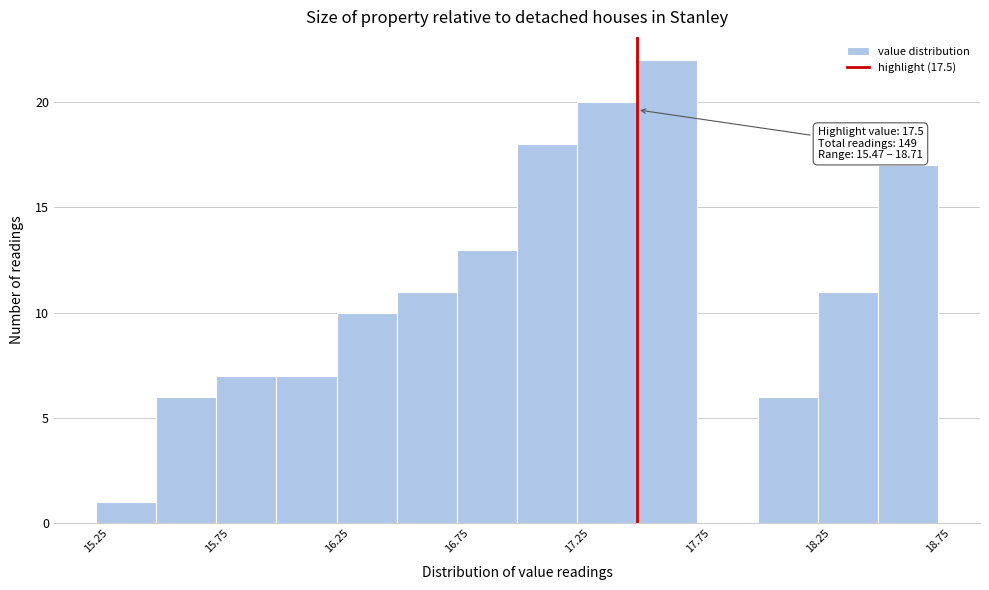

Which range on the x-axis has the tallest bar?

17.50 to 17.75